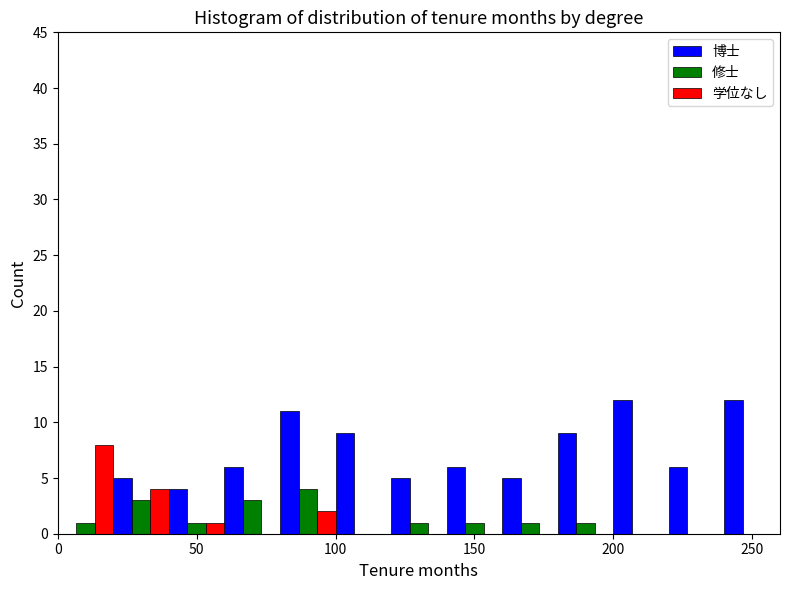

In the 学位なし series, which range on the x-axis has the tallest bar?

0 to 20